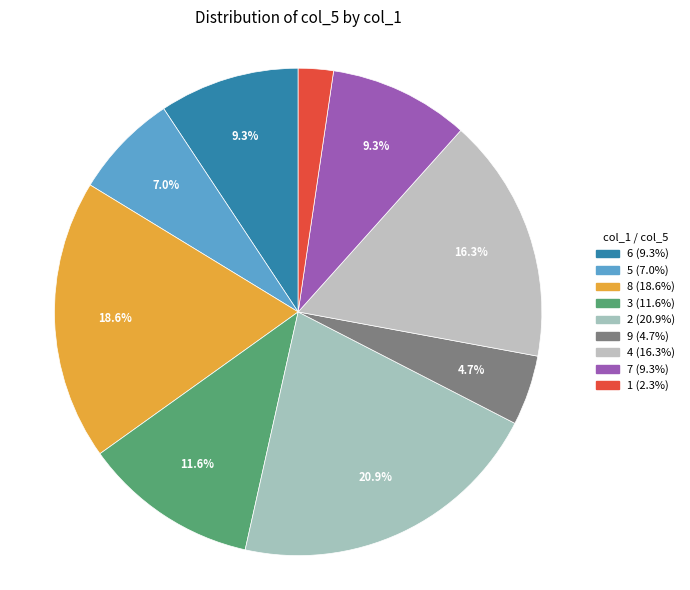

To the nearest percent, what portion does 6 represent?

9%